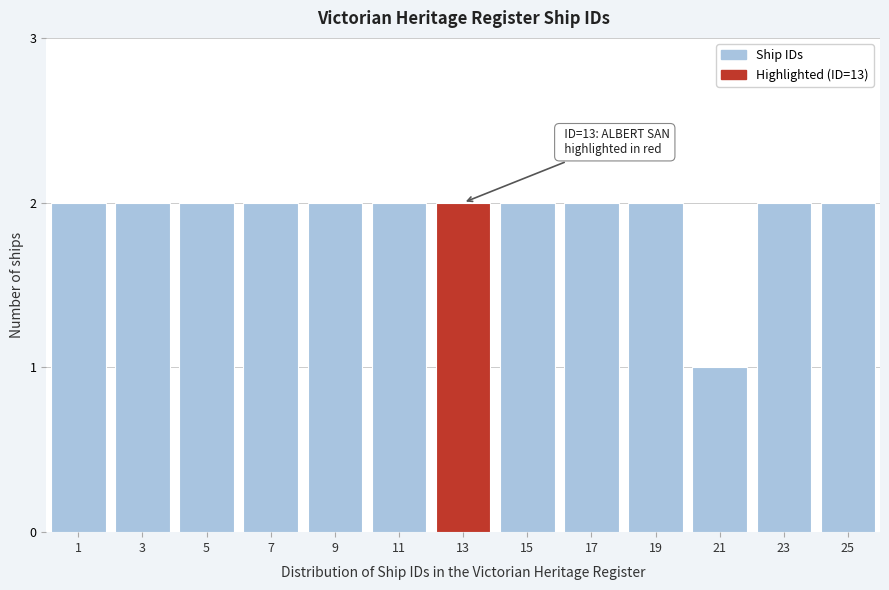

Reading left to right, what are all the values shown in this chart?

2	2	2	2	2	2	2	2	2	2	1	2	2